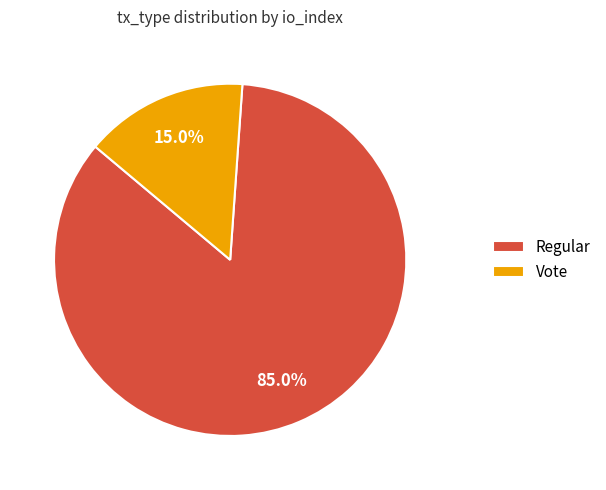

Which has a higher value, Regular or Vote?

Regular